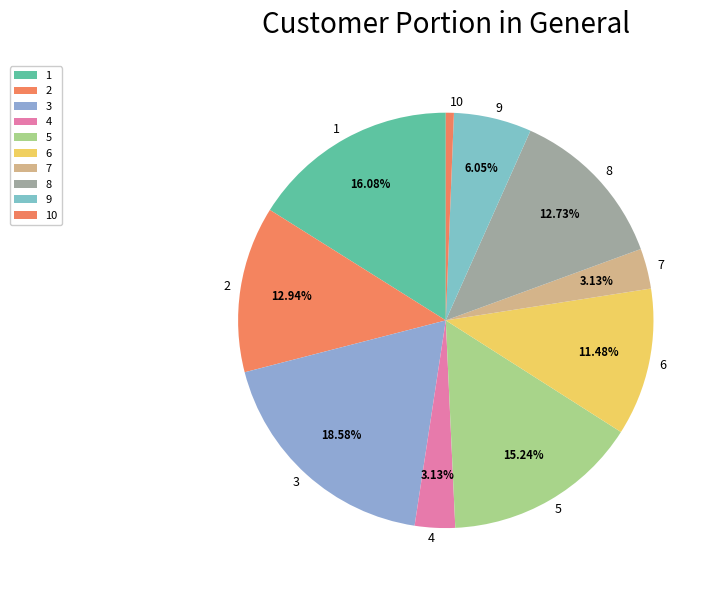

What percentage is the 10 slice, to the nearest percent?

1%